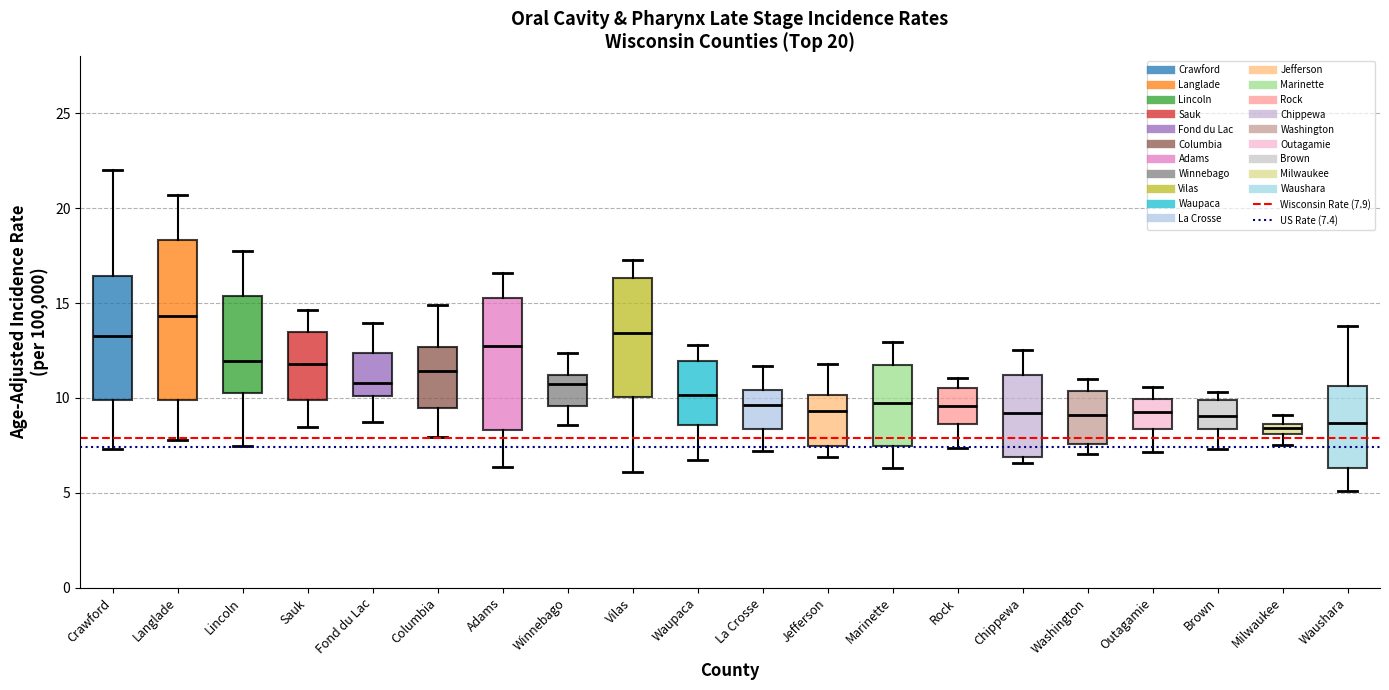

Comparing the boxes themselves (not the whiskers), which one is the tallest?

Langlade